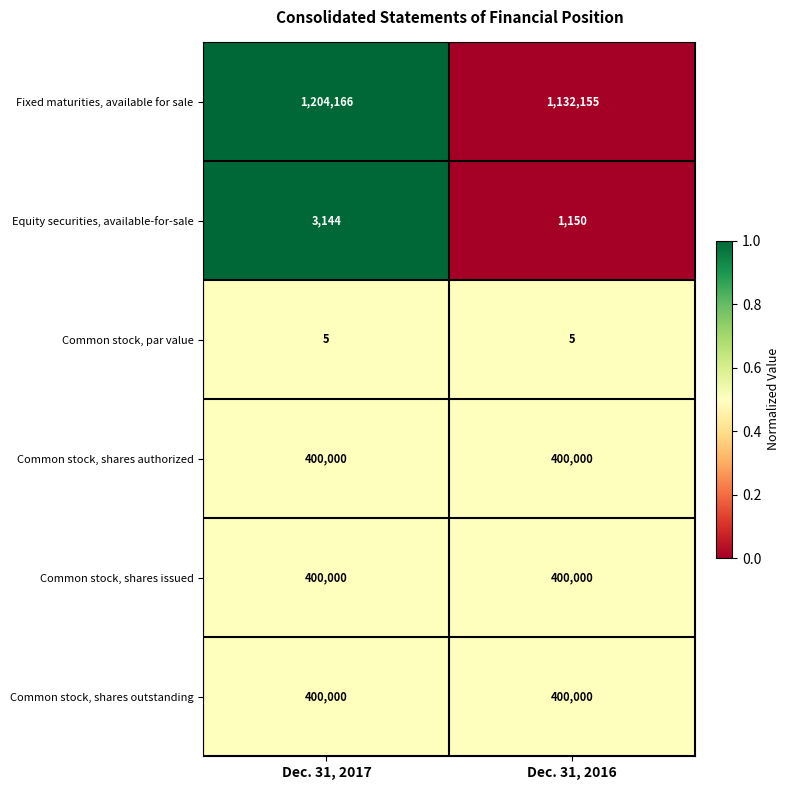

What is the sum of the Common stock, shares issued values at Dec. 31, 2016 and Dec. 31, 2017?

800000